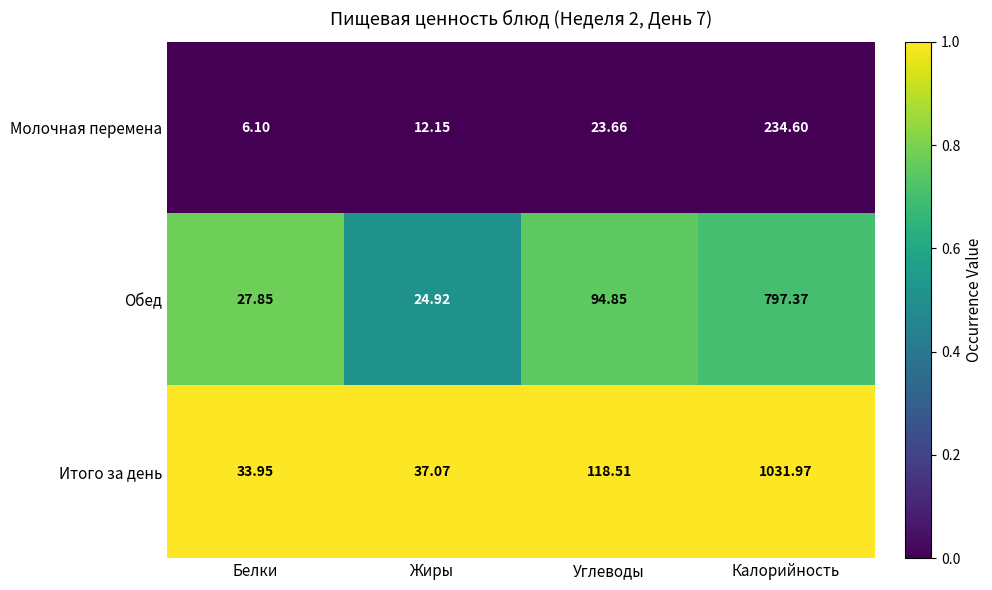

Which series has the widest spread of values?

Итого за день